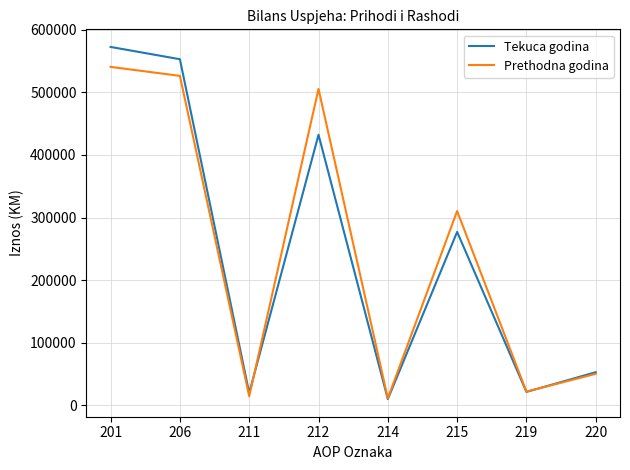

Which series changed the most between 201 and 212?

Tekuca godina